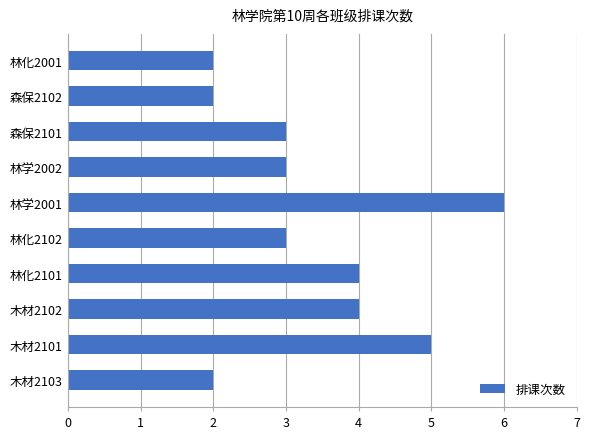

What is the change in value from 木材2103 to 林学2001?

+4